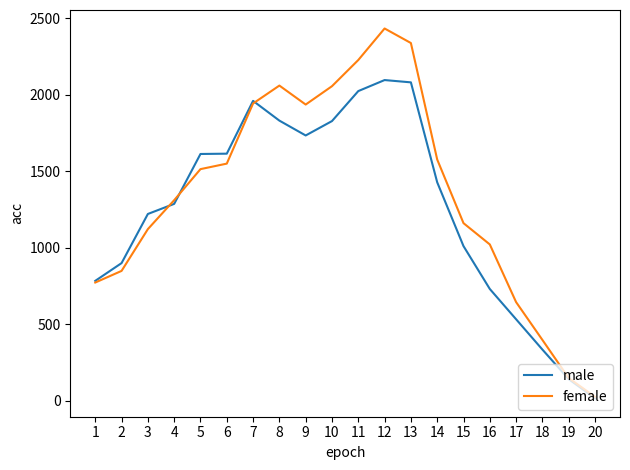

True or false: female and male cross at least once.

True